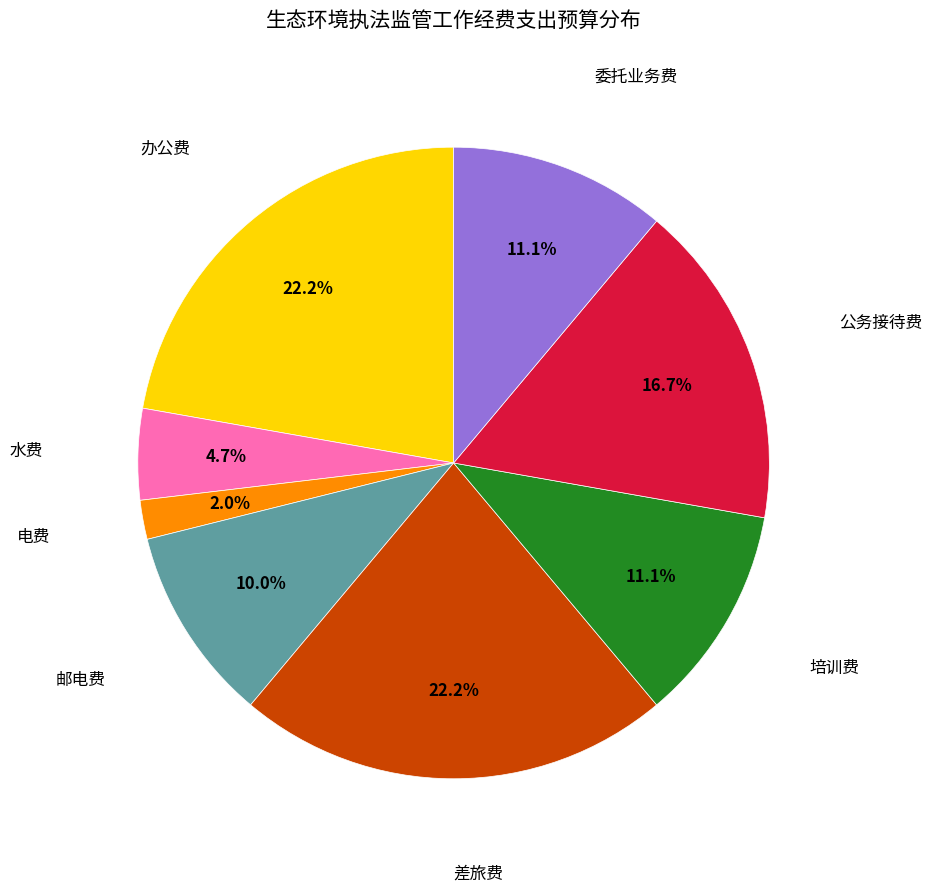

Is there any slice that represents more than half of the pie?

No